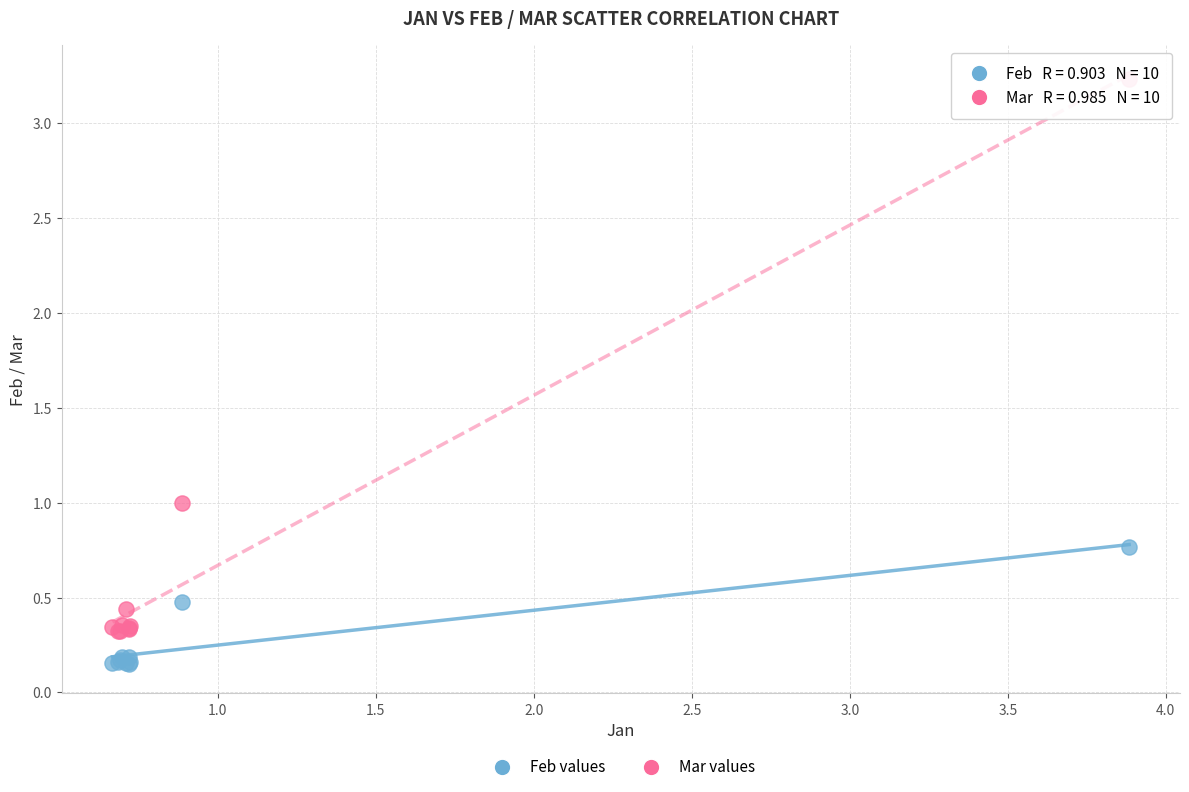

Which series reaches the minimum Y coordinate?

Feb values